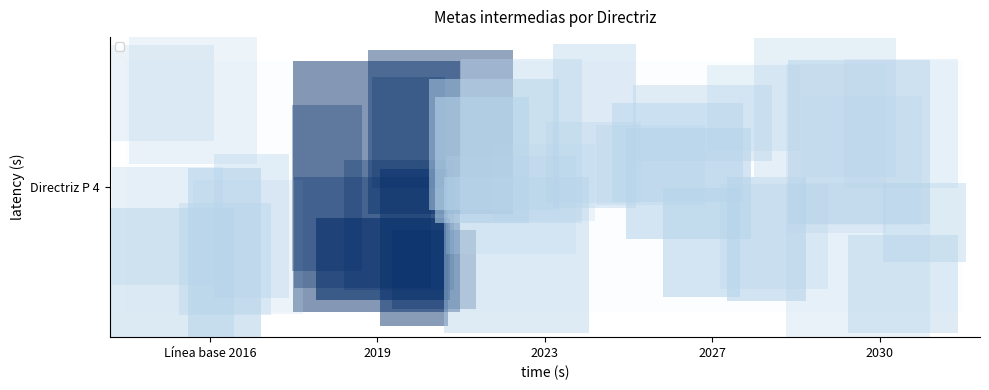

Reading left to right, extract all data points from this chart.

Línea base 2016=0	2019=1	2023=0	2027=0	2030=0